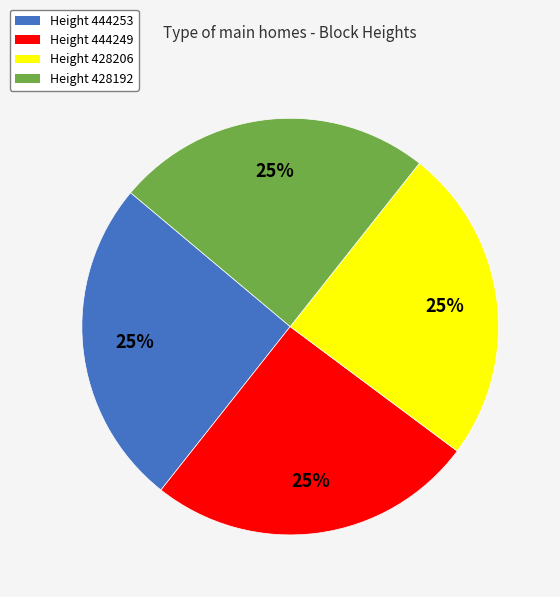

To the nearest percent, what is the average slice percentage?

25%